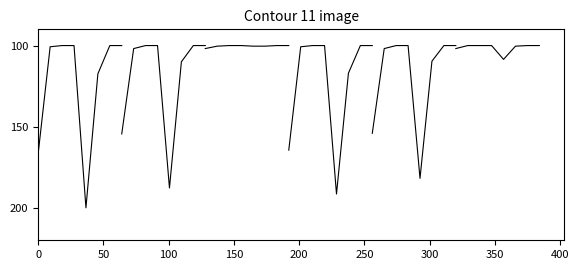

Does the chart display data point markers on the line(s)?

No